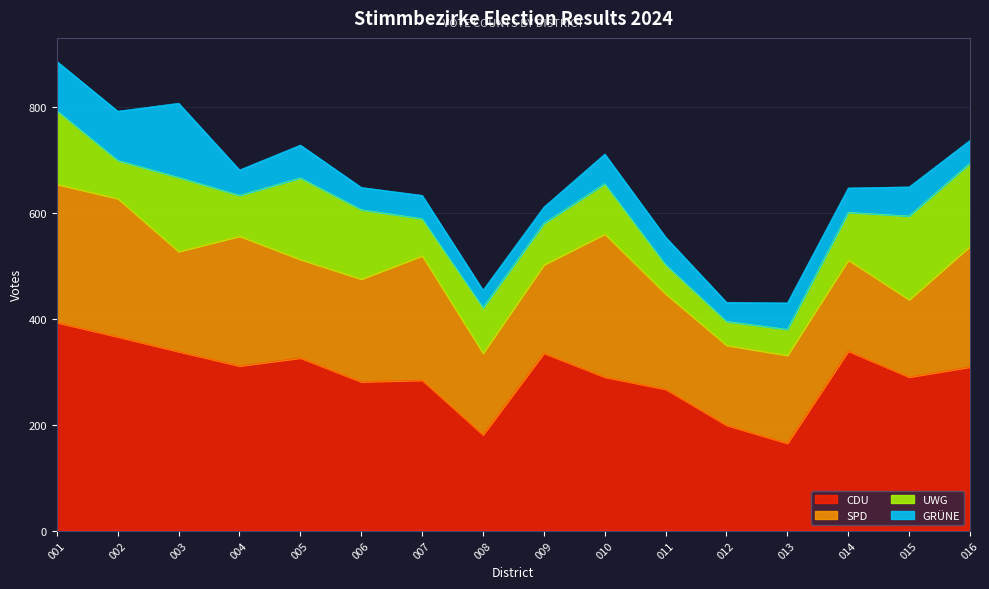

What is the difference between the highest and lowest values at 006?

239